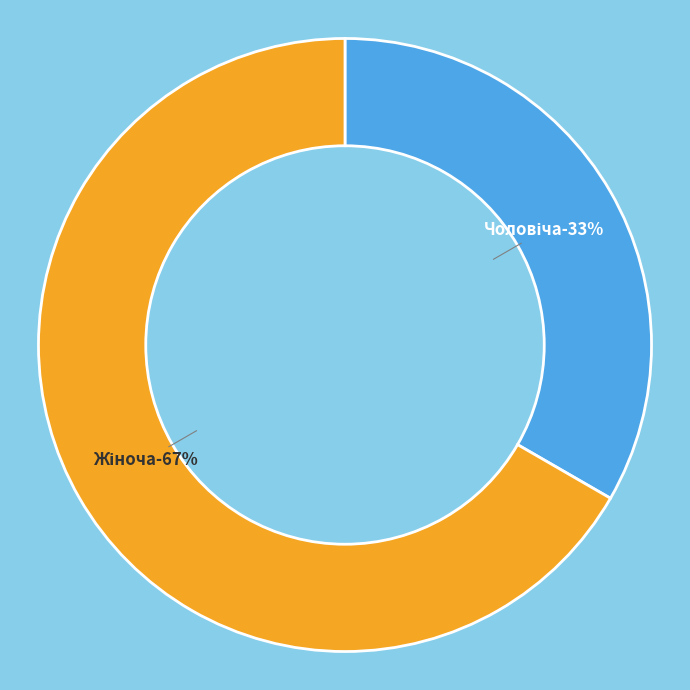

How many segments does this pie chart have?

2